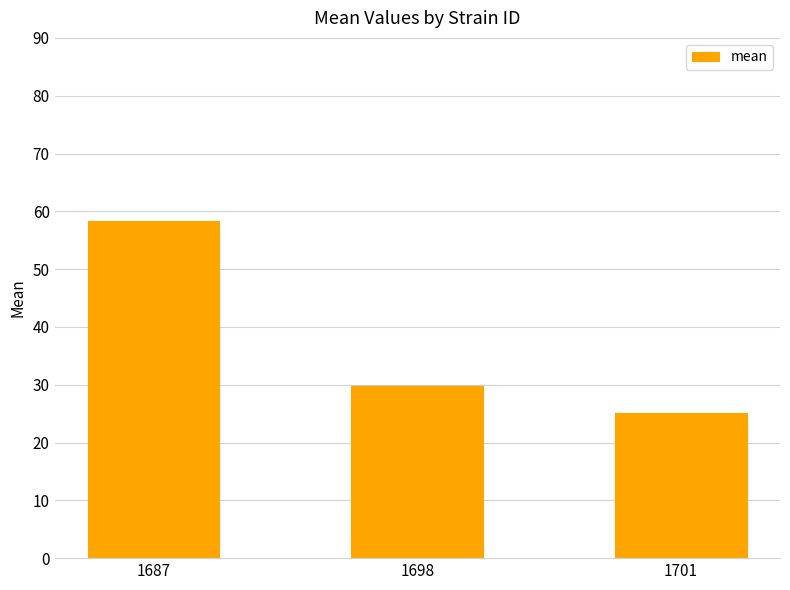

Does the chart contain any negative values?

No